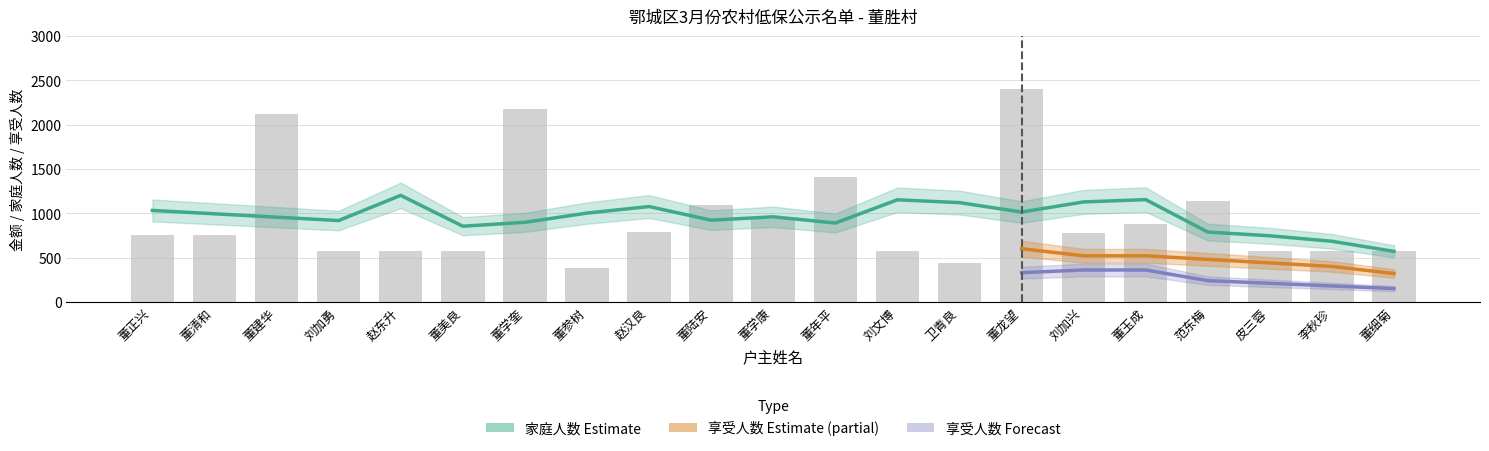

Reading right to left, extract all data points from this chart.

金额: 570	570	570	1140	880	780	2400	440	570	1410	940	1090	790	380	2180	570	570	570	2120	760	760
家庭人数: 1	4	1	3	2	2	5	1	5	3	2	2	4	1	4	1	1	1	4	2	2
享受人数: 1	1	1	2	2	2	5	1	1	3	2	2	2	1	4	1	1	1	4	2	2